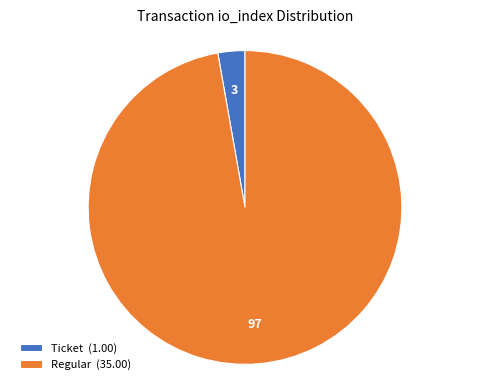

Does any single category account for the majority?

Yes